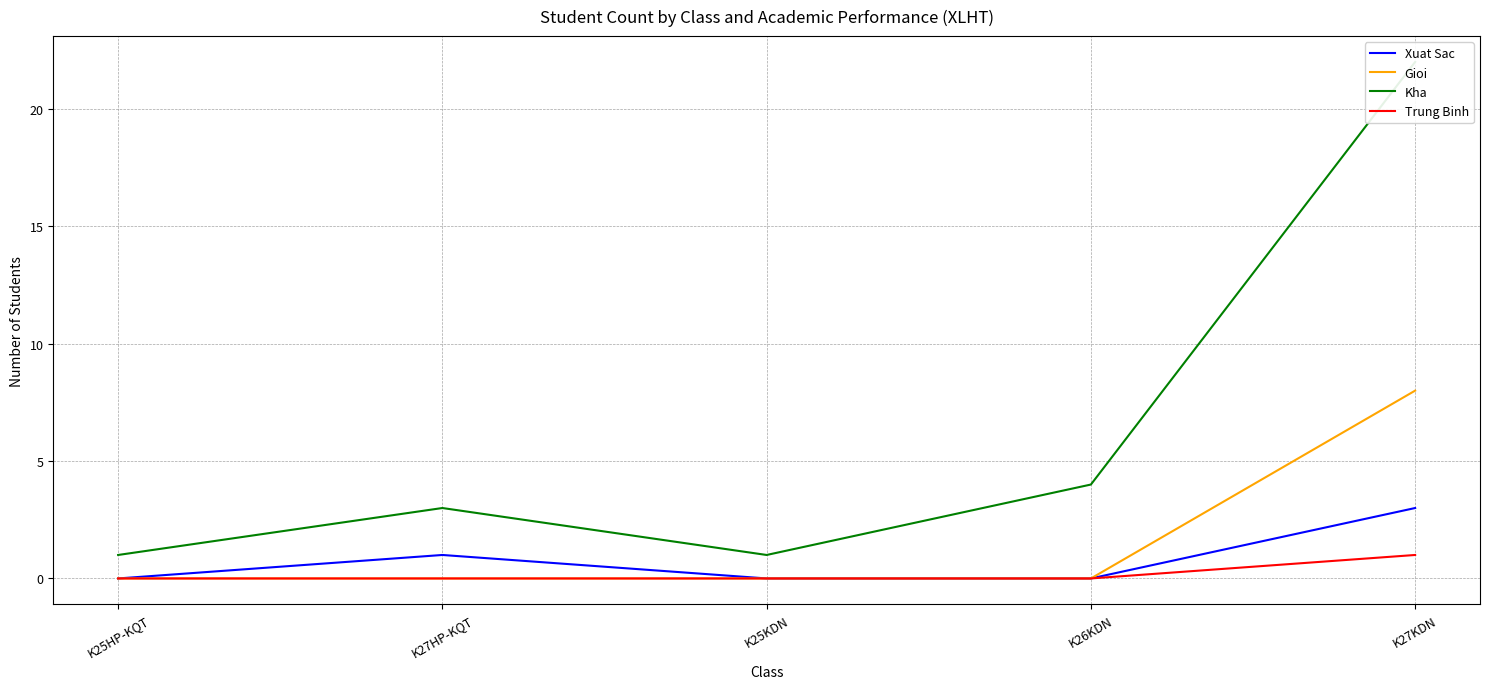

Which has a higher value, K26KDN or K25HP-KQT?

K26KDN